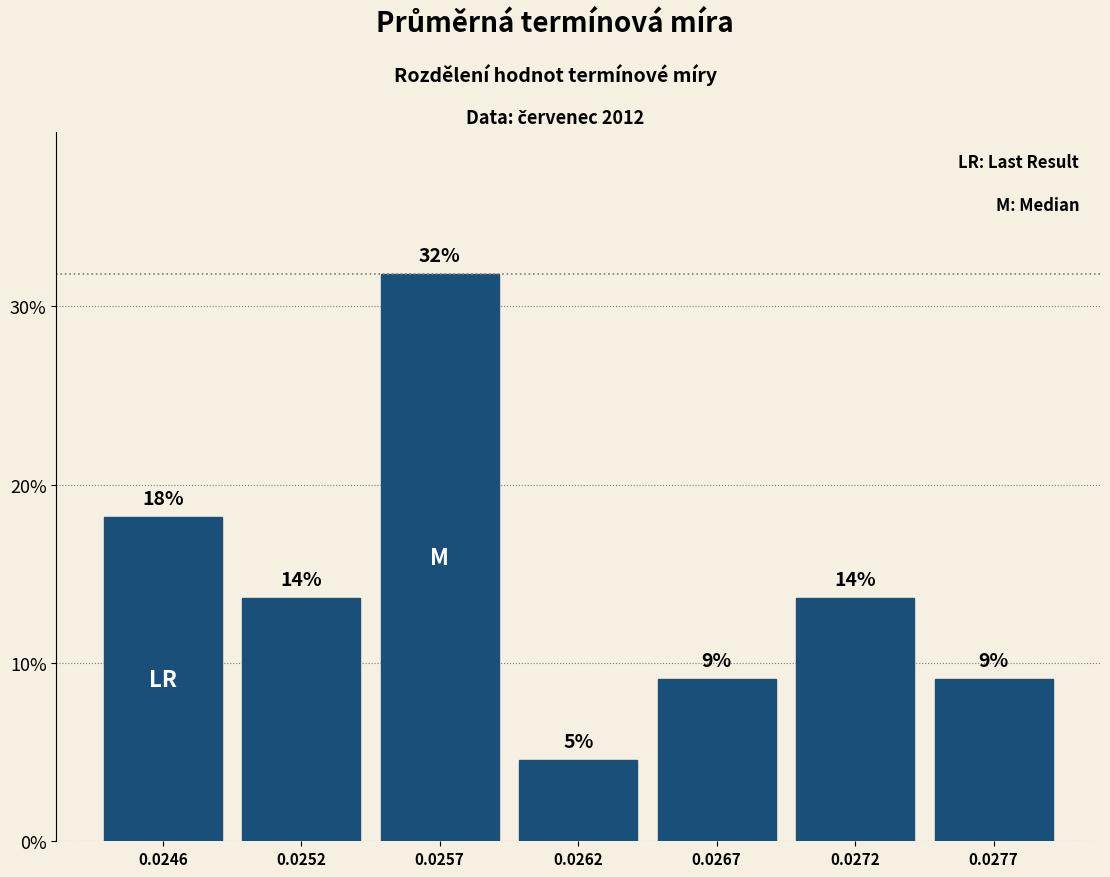

Are the bars horizontal?

No